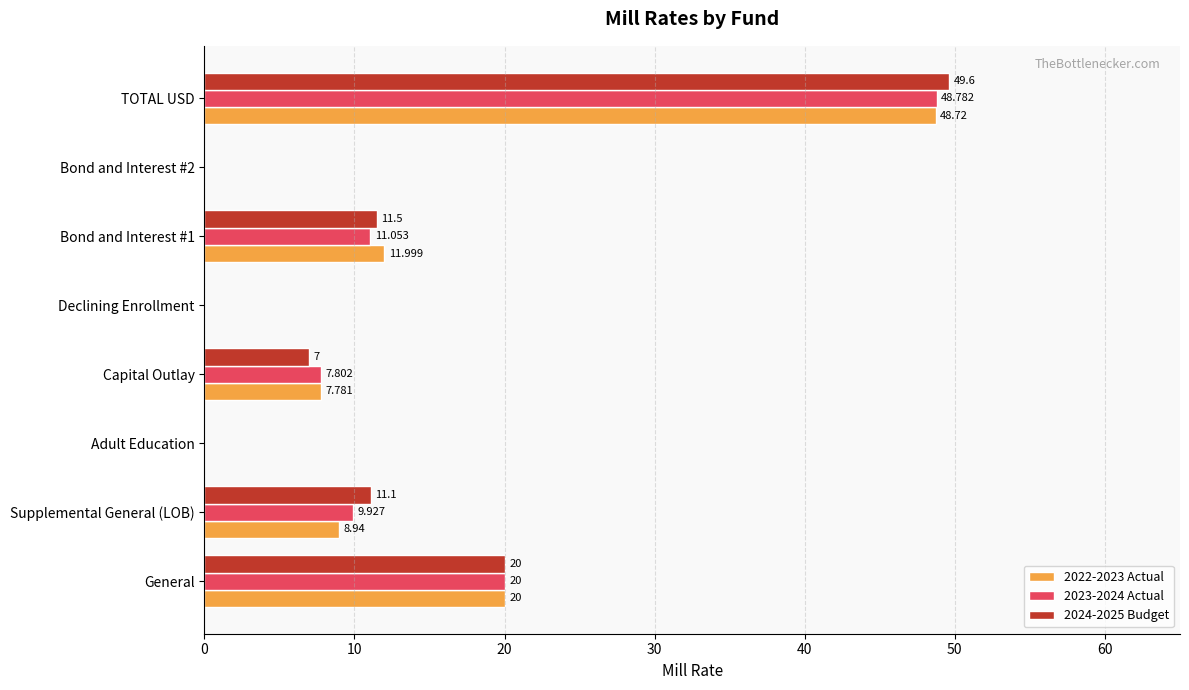

Is the value of 2023-2024 Actual at Supplemental General (LOB) greater than the value of 2024-2025 Budget at Bond and Interest #1?

No